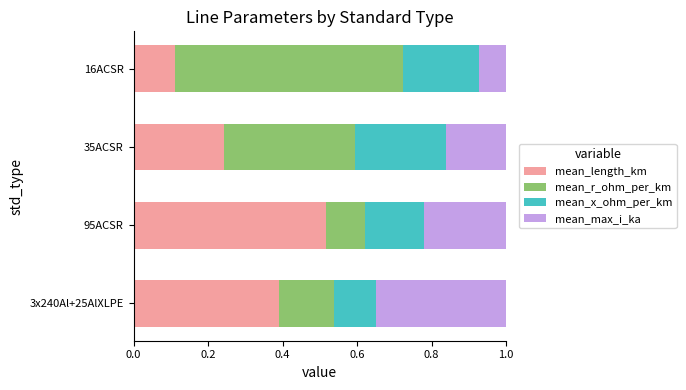

Count the mean_length_km values in the range 0 to 1.

4